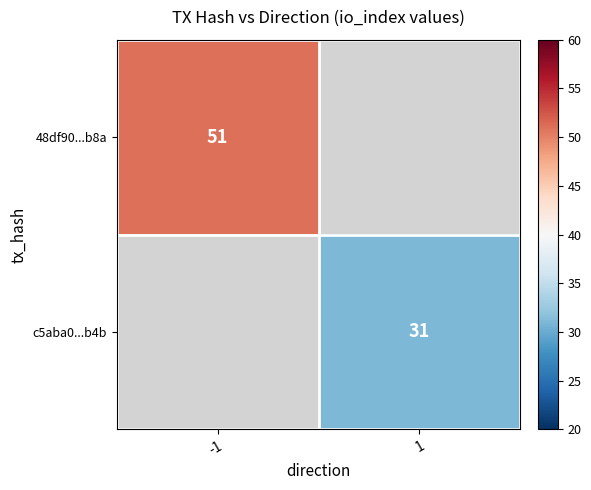

True or false: c5aba0...b4b has a value of 12.4 at 1.

False